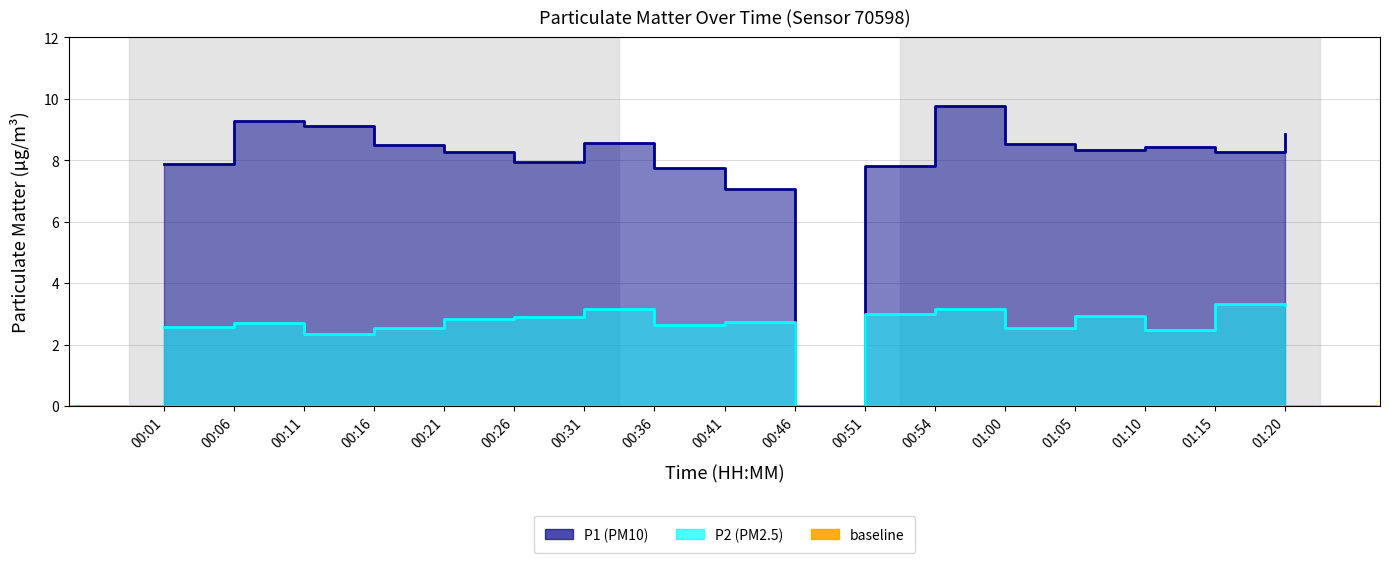

Reading left to right, list all the values displayed in this chart.

P1: 00:01=7.9	00:06=9.3	00:11=9.1	00:16=8.5	00:21=8.3	00:26=7.9	00:31=8.6	00:36=7.8	00:41=7.0	00:46=0.0	00:51=7.8	00:54=9.8	01:00=8.5	01:05=8.3	01:10=8.4	01:15=8.3	01:20=8.8
P2: 00:01=2.6	00:06=2.7	00:11=2.4	00:16=2.5	00:21=2.8	00:26=2.9	00:31=3.2	00:36=2.6	00:41=2.7	00:46=0.0	00:51=3.0	00:54=3.2	01:00=2.5	01:05=2.9	01:10=2.5	01:15=3.3	01:20=3.3